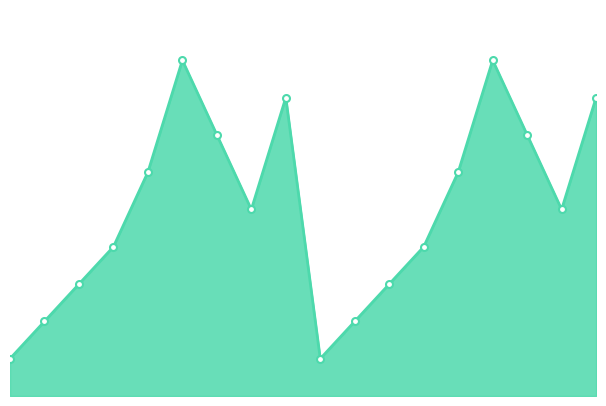

True or false: the data has more than 1 interior local peaks.

True